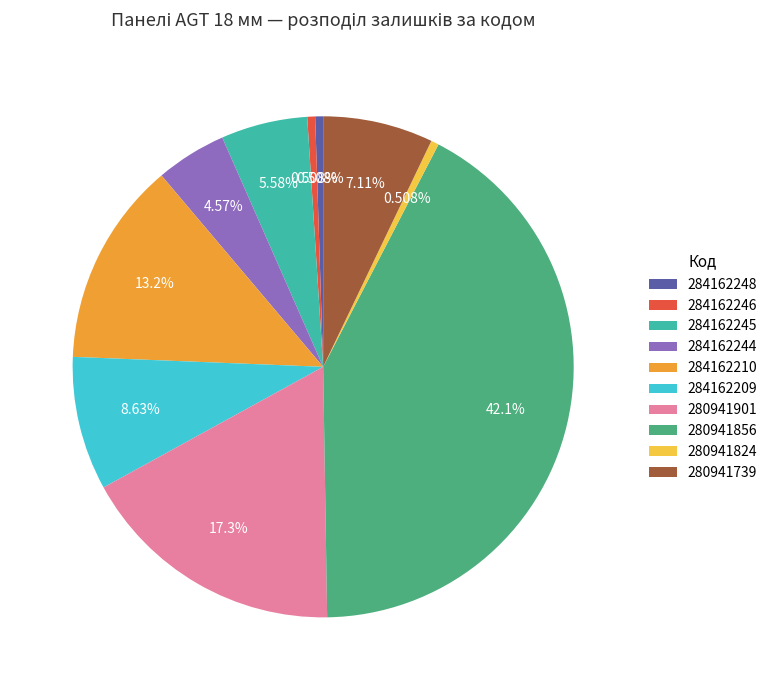

The 280941856 slice represents 27% of the pie. True or false?

False